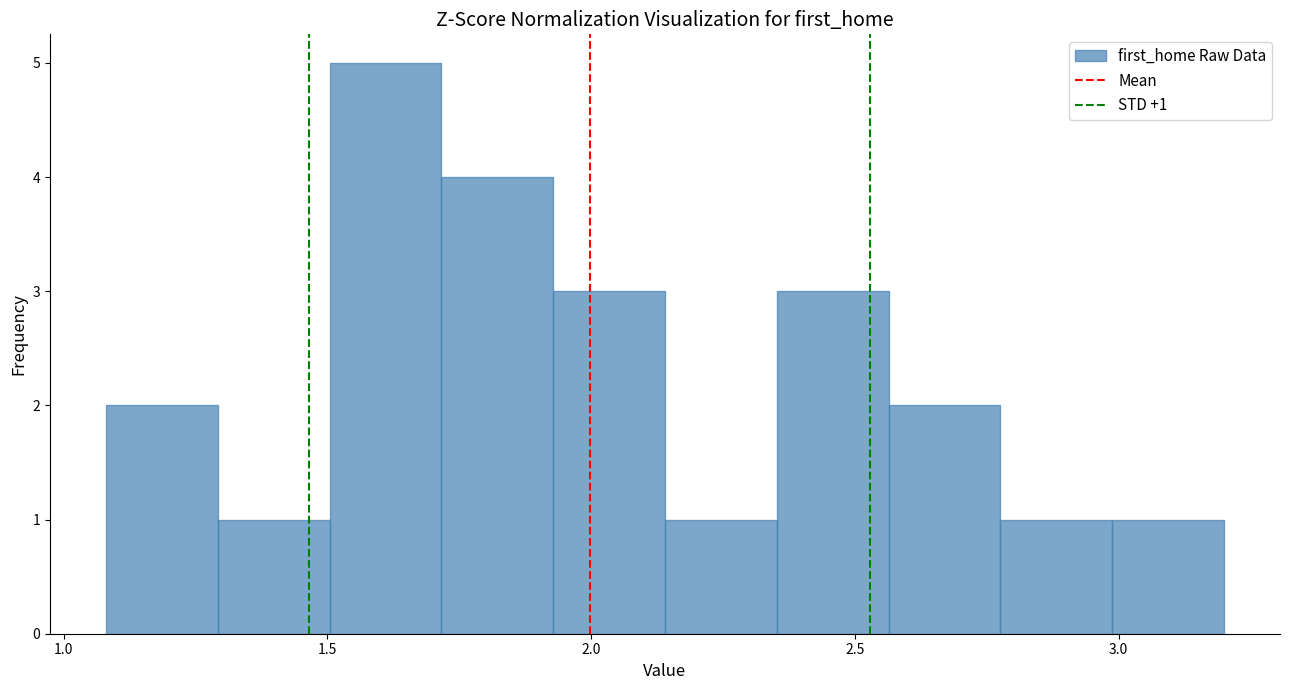

Over which range of the x-axis is the bar tallest?

1.50 to 1.70